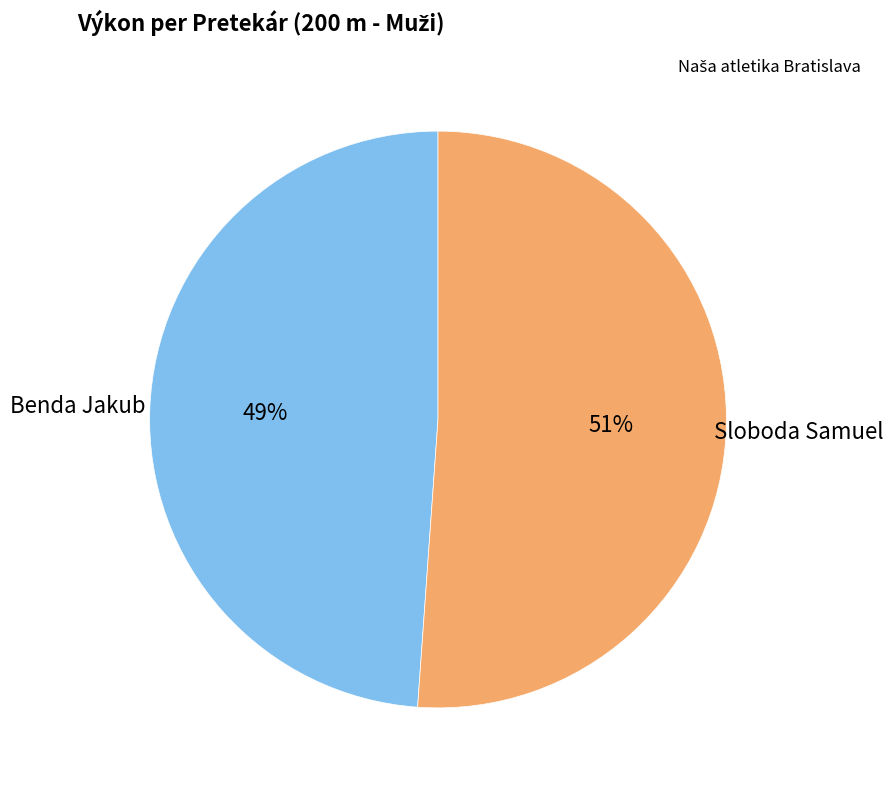

Is there any slice that represents more than half of the pie?

Yes